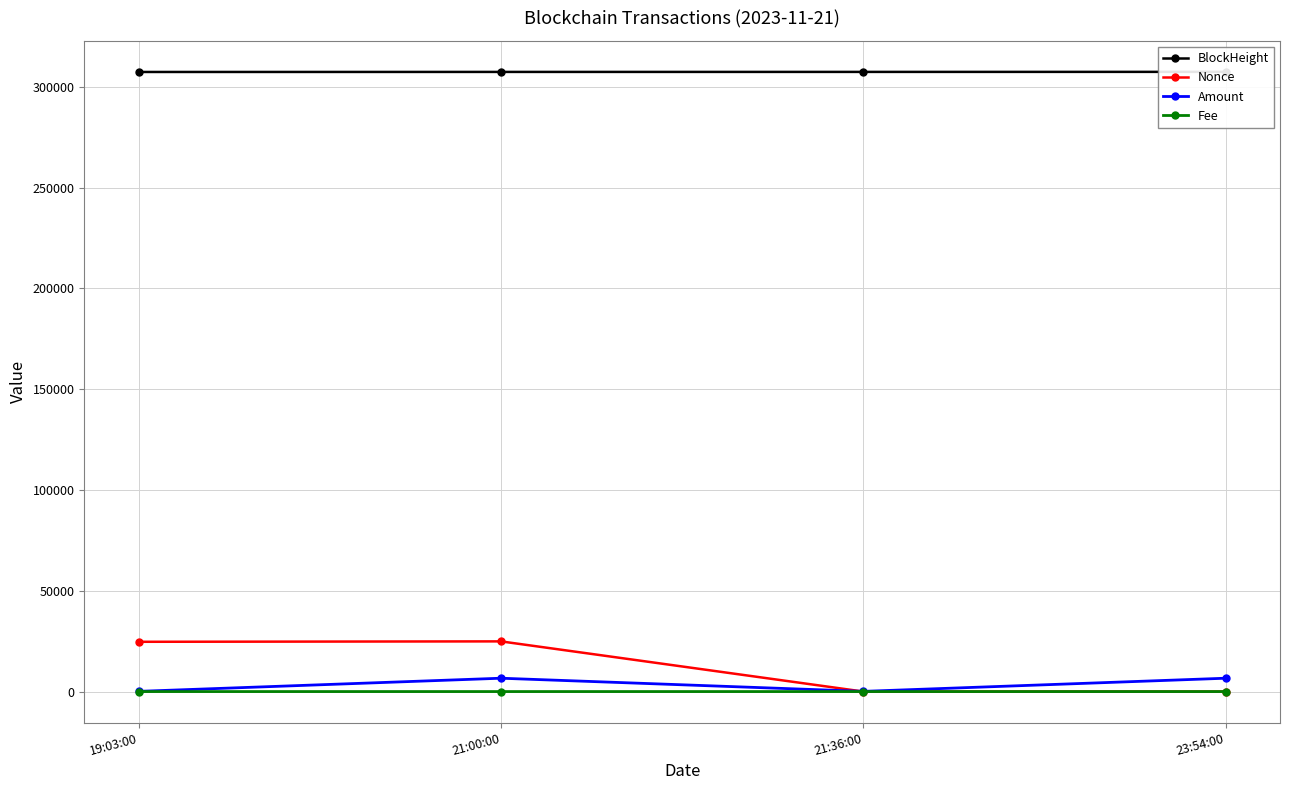

Is this an area chart (filled region under the line)?

No